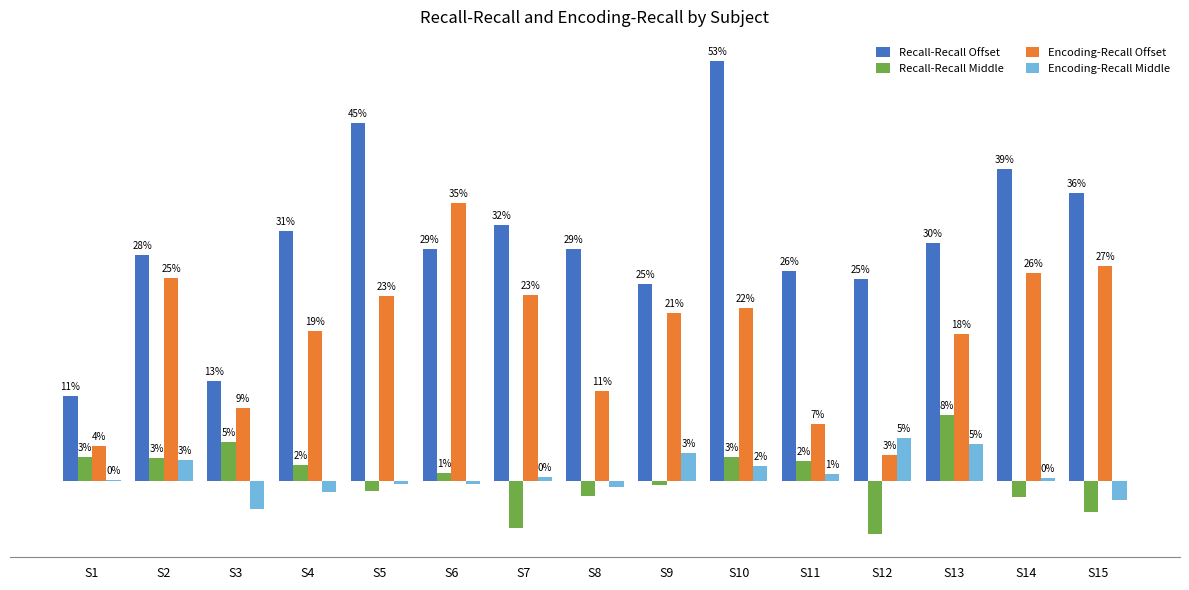

At which label does Encoding-Recall Offset reach its minimum?

S12